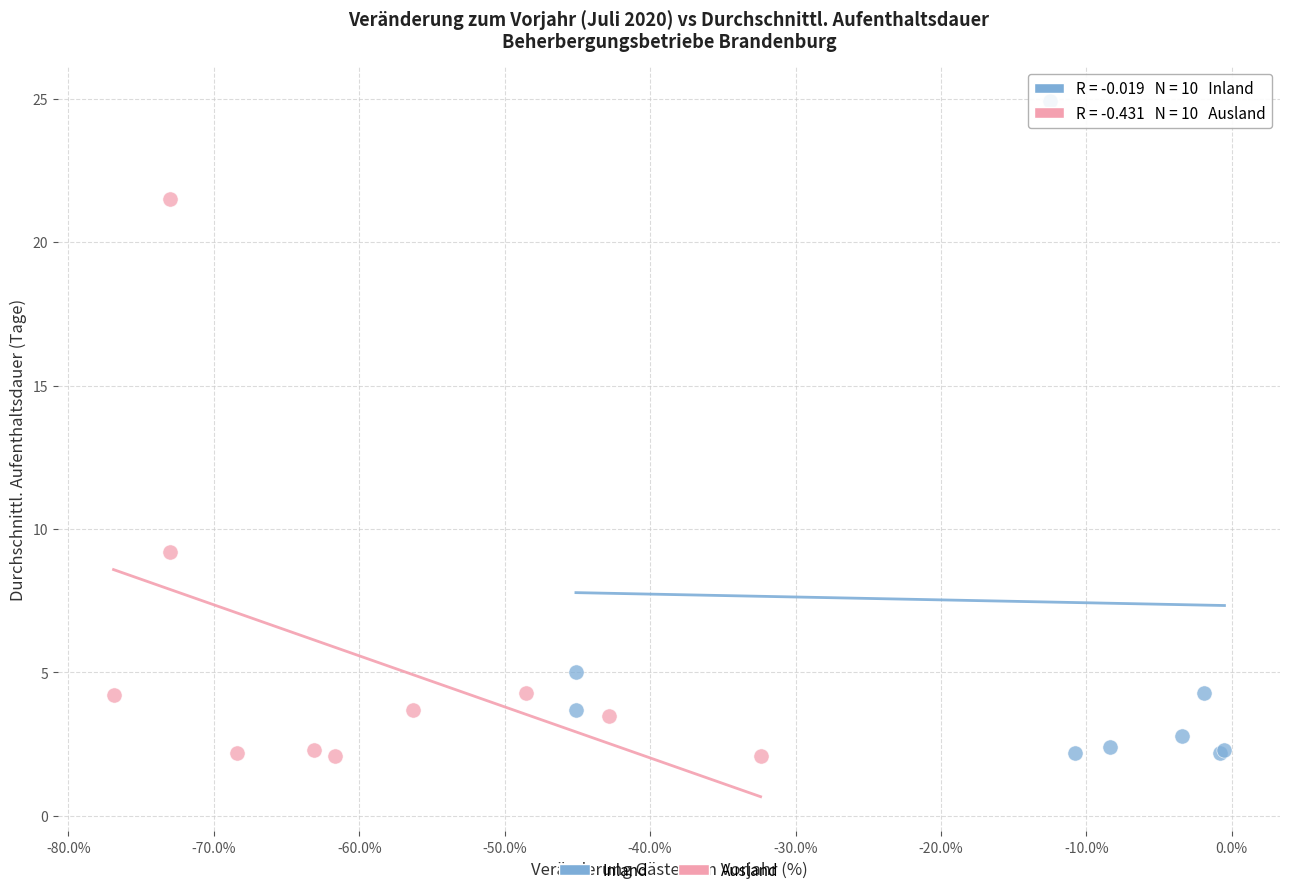

Which series has the widest spread of Y values?

Inland